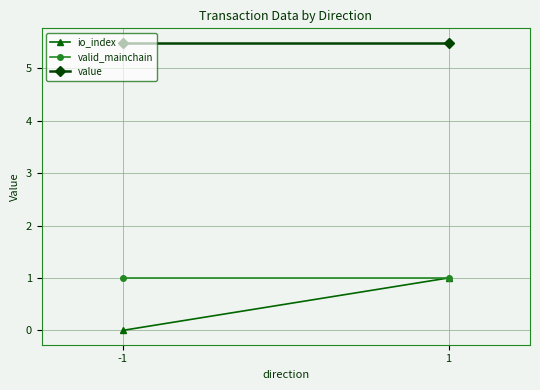

What is the sum of all io_index values?

1.0